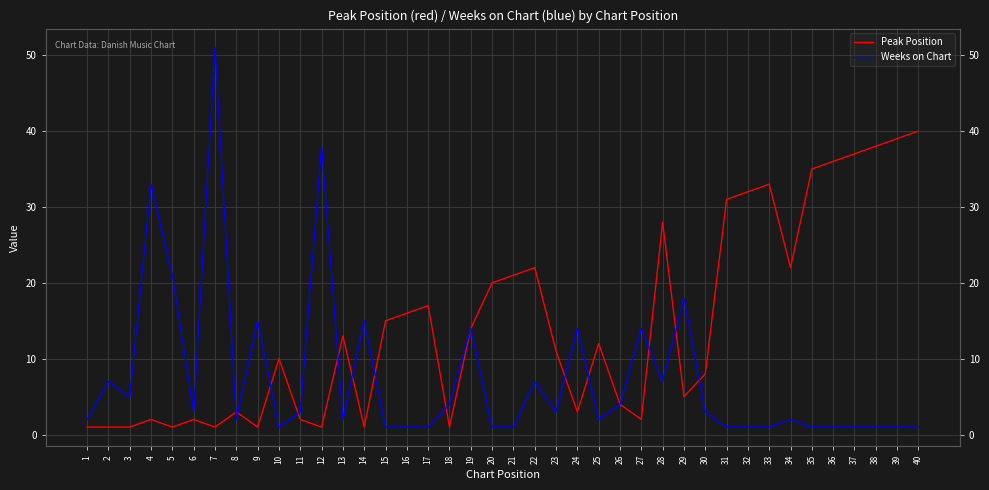

Where does the Weeks on Chart series first go above 3?

2